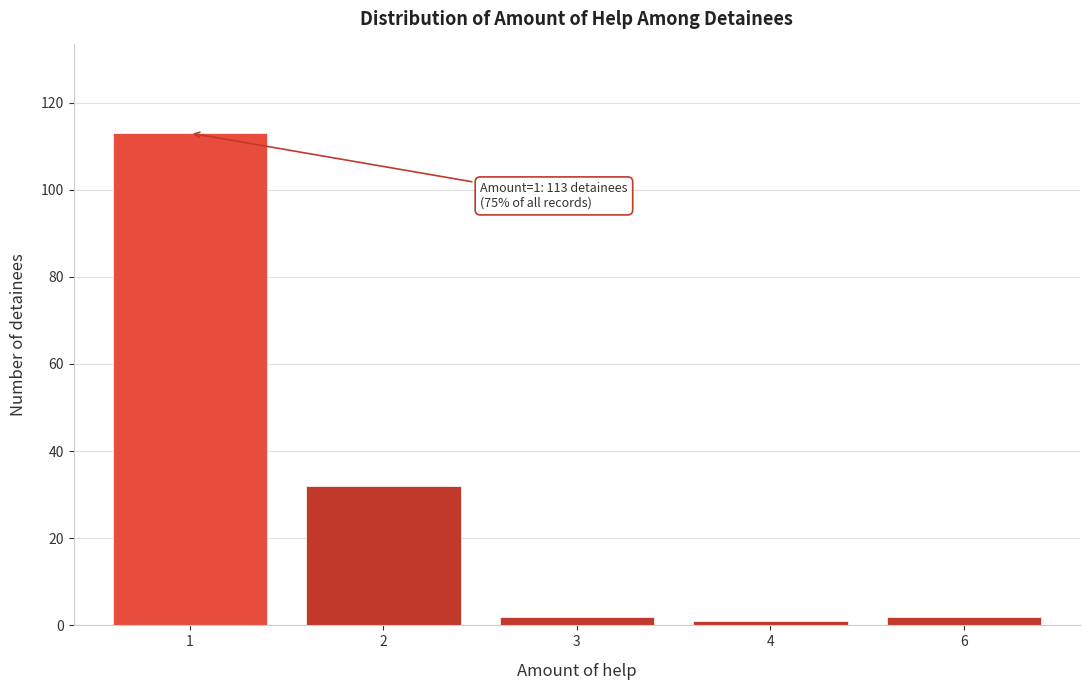

Reading left to right, extract all data points from this chart.

113	32	2	1	2